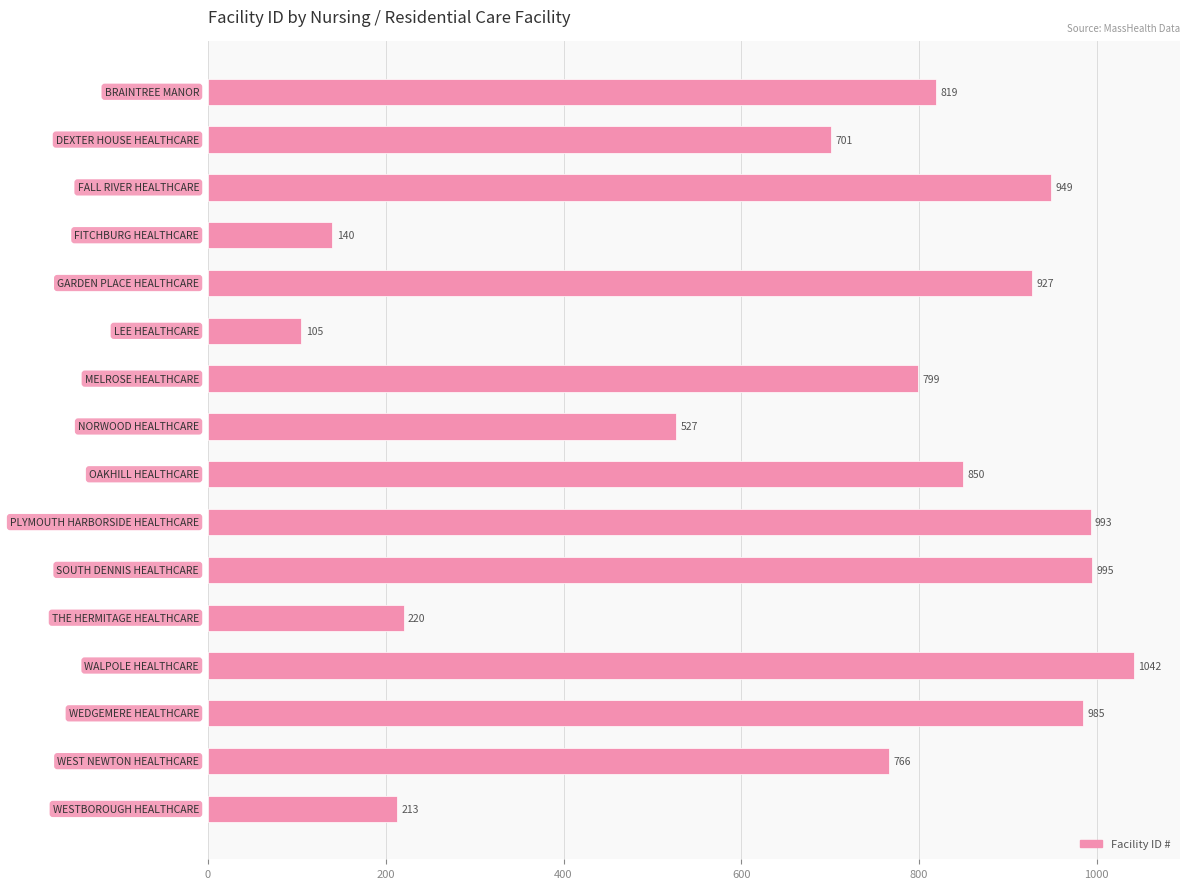

What is the value of the 5th bar from the top?

927